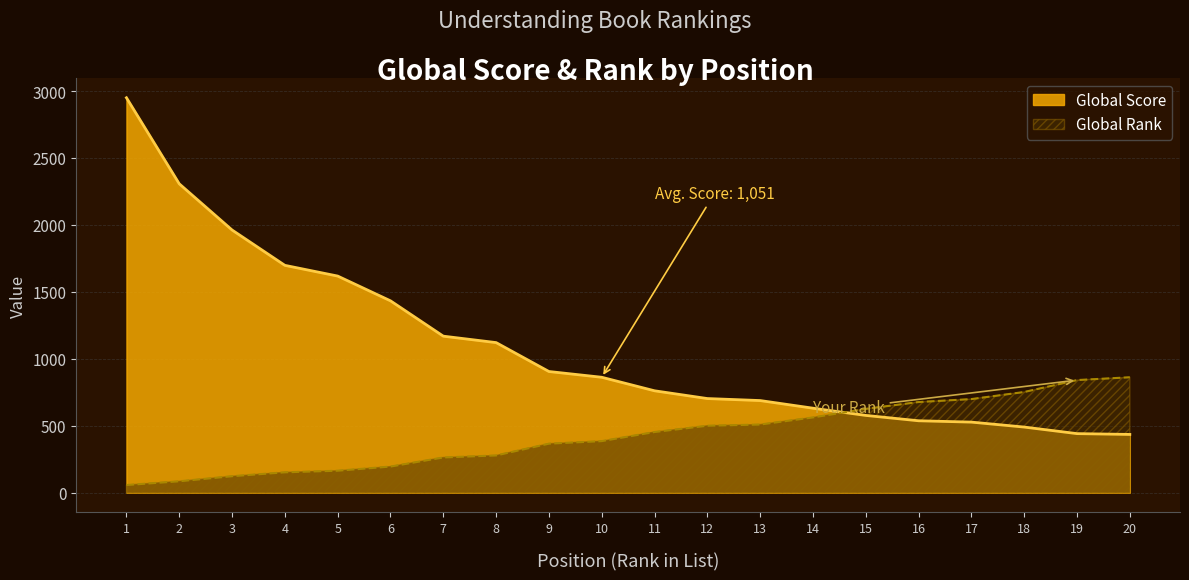

What is the difference between the maximum and second lowest values in the Global Rank series?

777